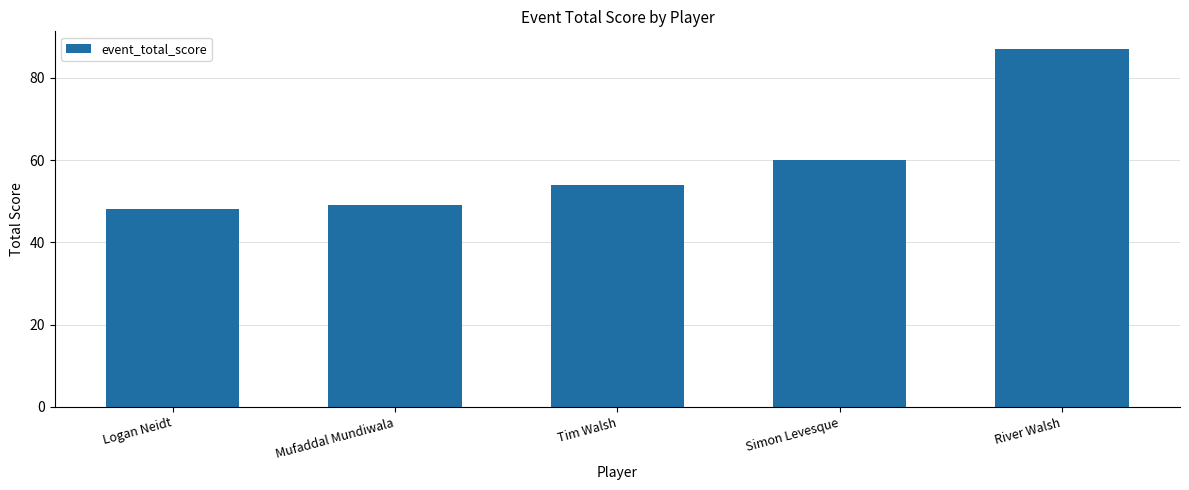

What is the sum of all values?

298